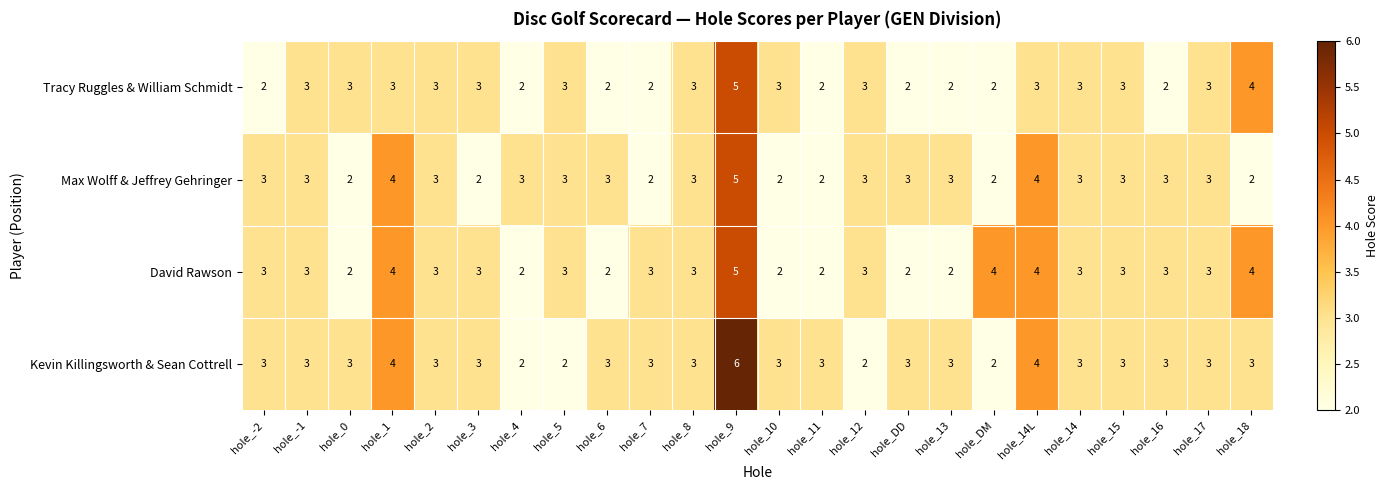

Count the number of data series in this chart.

4